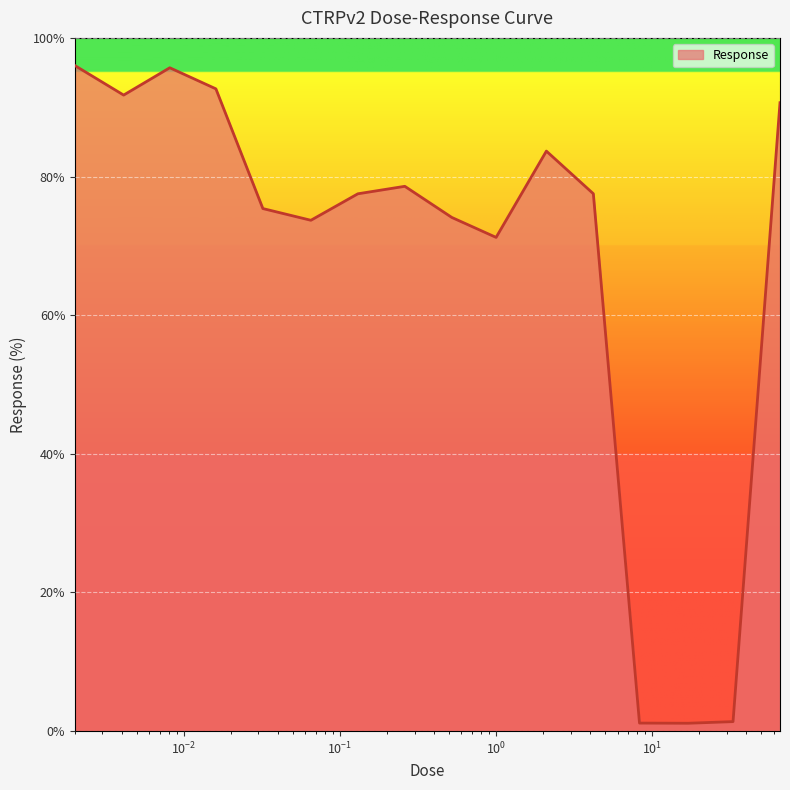

How many lines are shown in the chart?

1